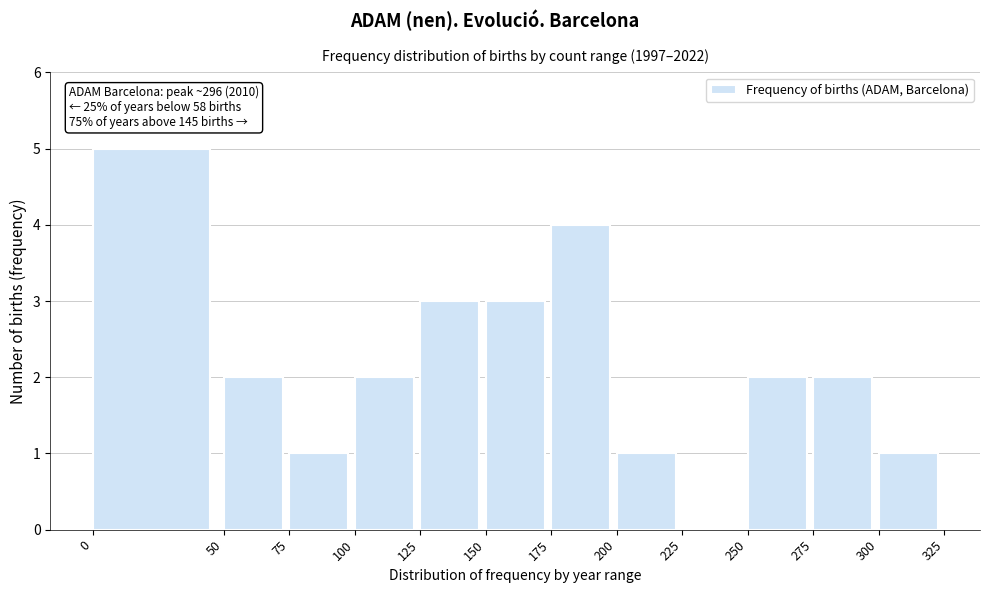

Over which range of the x-axis is the bar tallest?

0 to 50